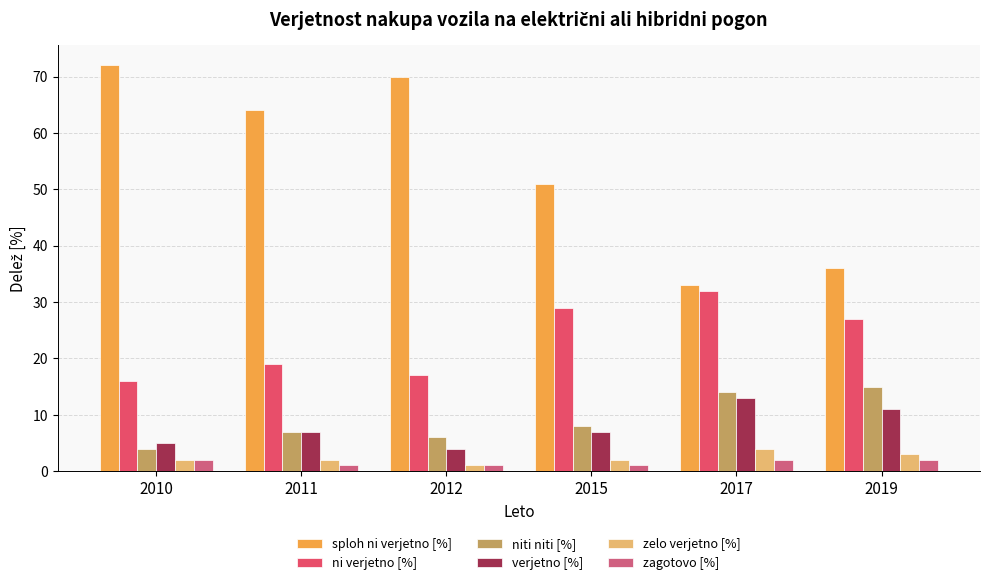

How many distinct data groups are displayed?

6